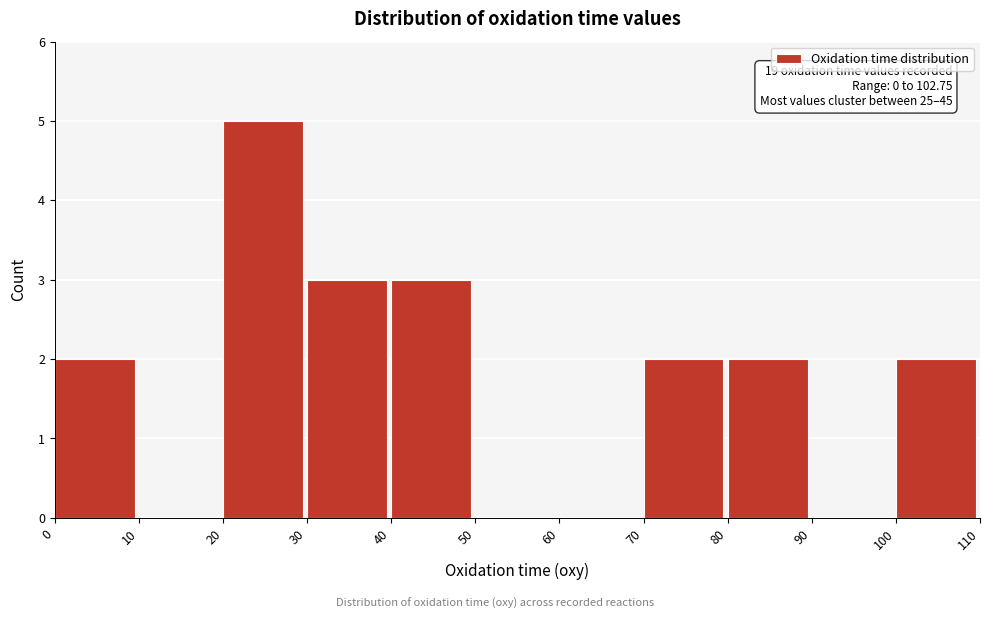

Which range on the x-axis has the tallest bar?

20 to 30